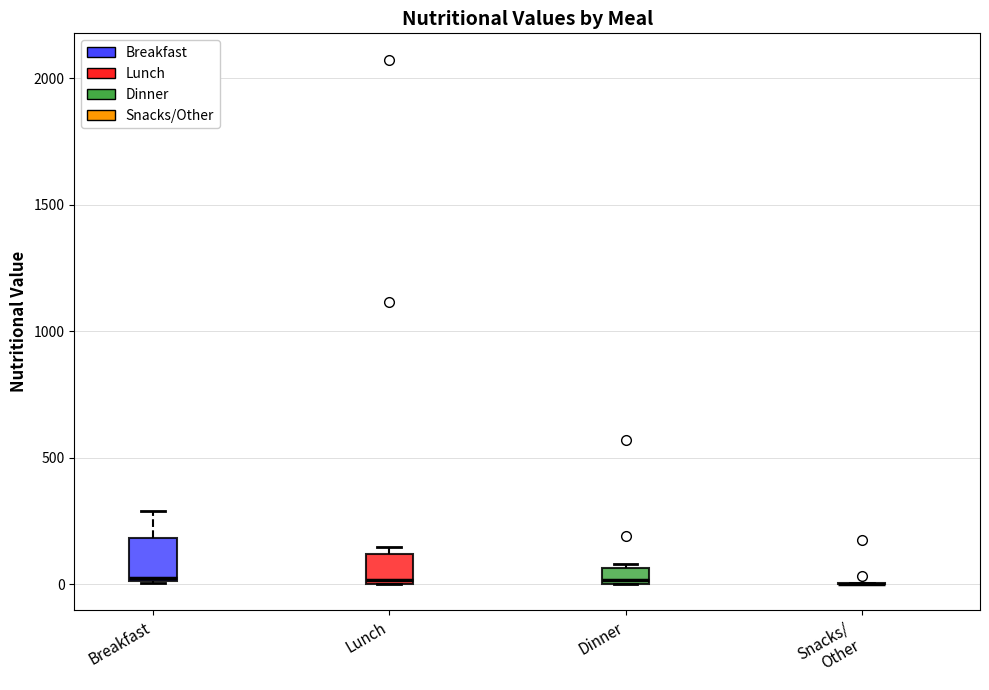

Comparing the boxes themselves (not the whiskers), which one is the tallest?

Breakfast